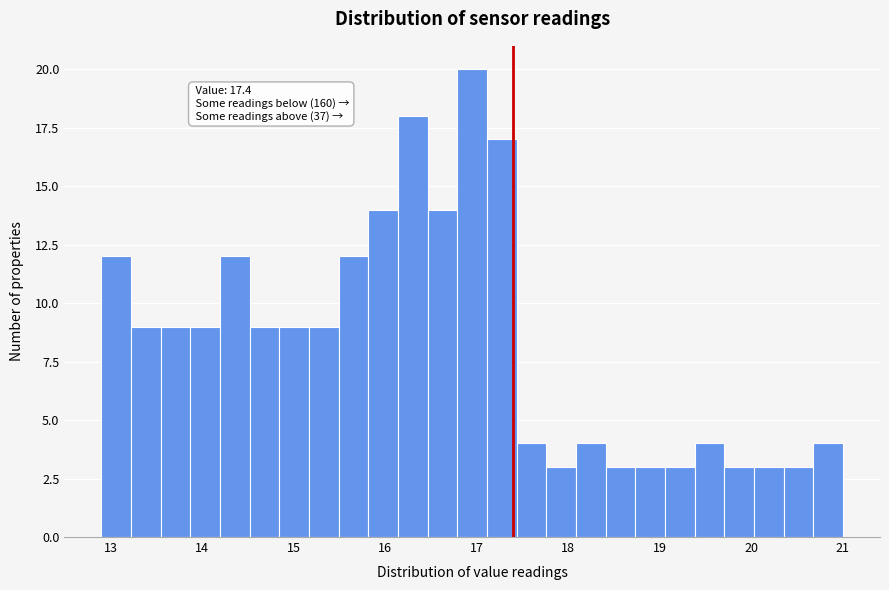

Around what value on the x-axis is the tallest bar? Give the approximate position of its centre, as read against the axis.

17.0